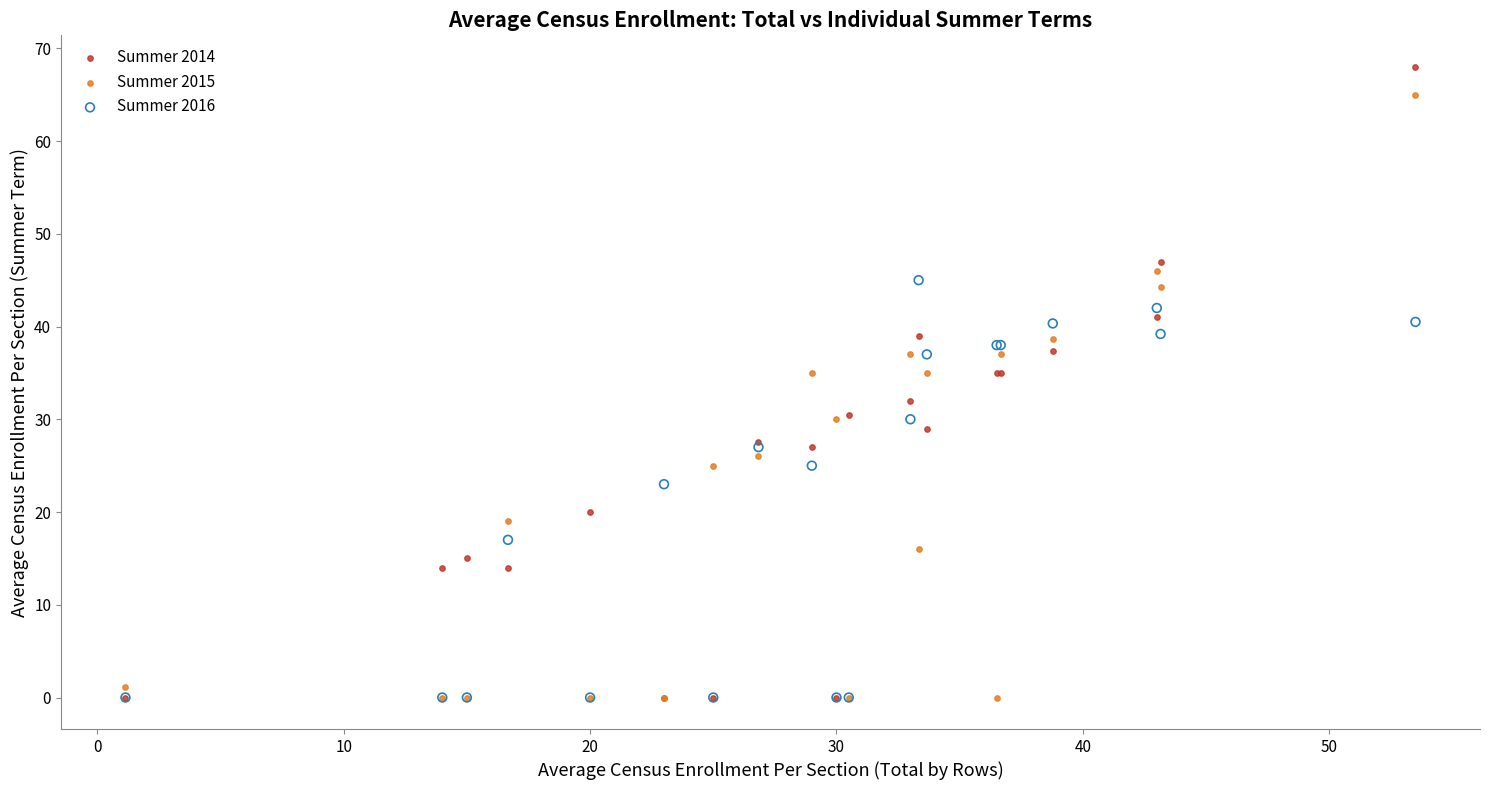

Which series has the largest Y range (max minus min)?

Summer 2014